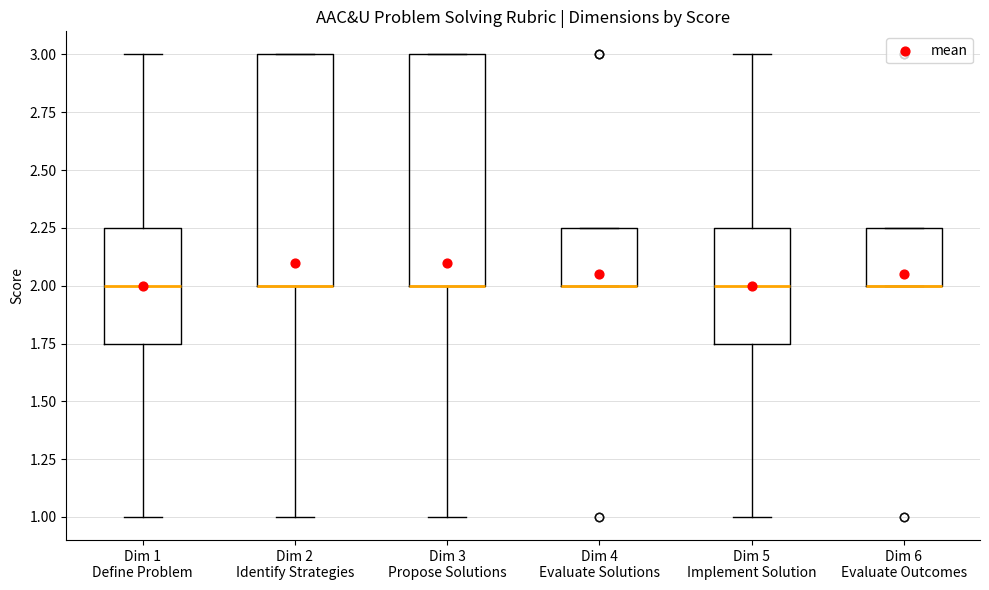

Where is the upper edge of the box for Dim 6 Evaluate Outcomes on the y-axis? The values are not printed on the chart, so give them approximately, as read against the axis.

2.25